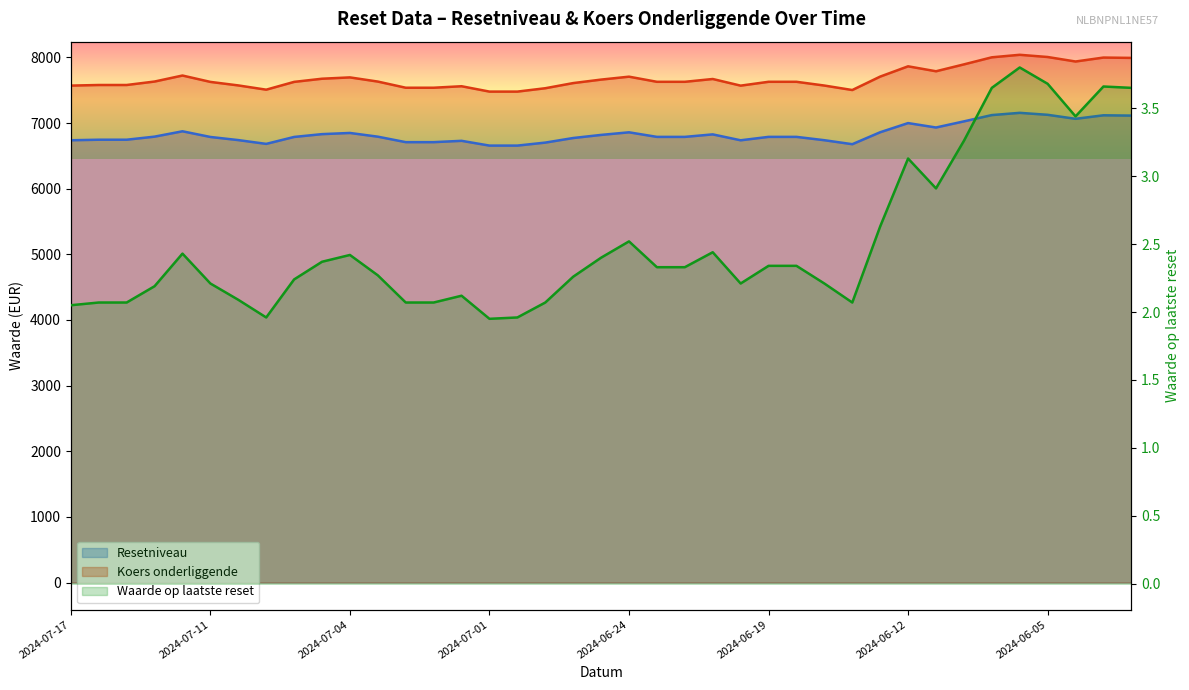

What is the greatest value displayed?

8040.1